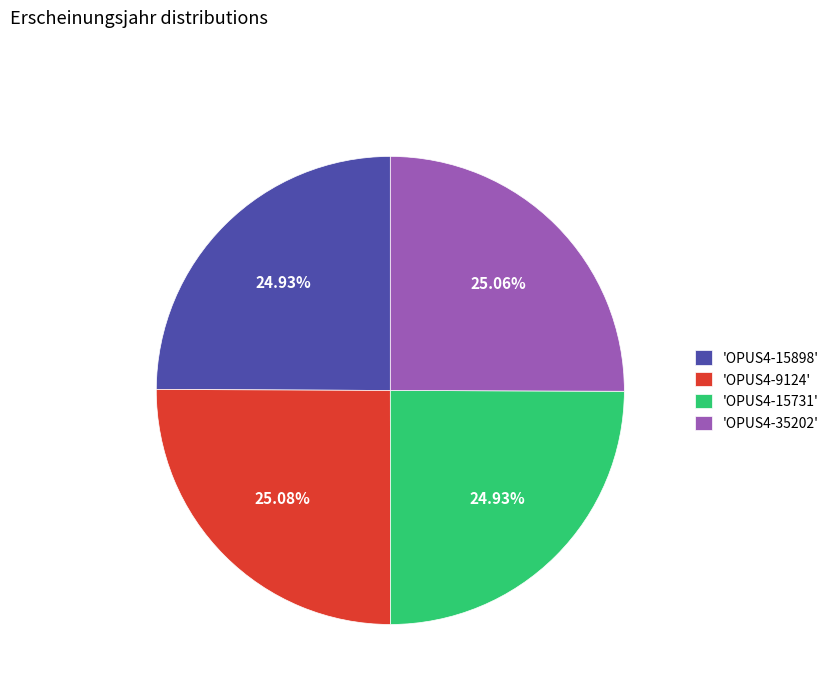

Combined, do 'OPUS4-9124' and 'OPUS4-15731' account for over 50%?

Yes